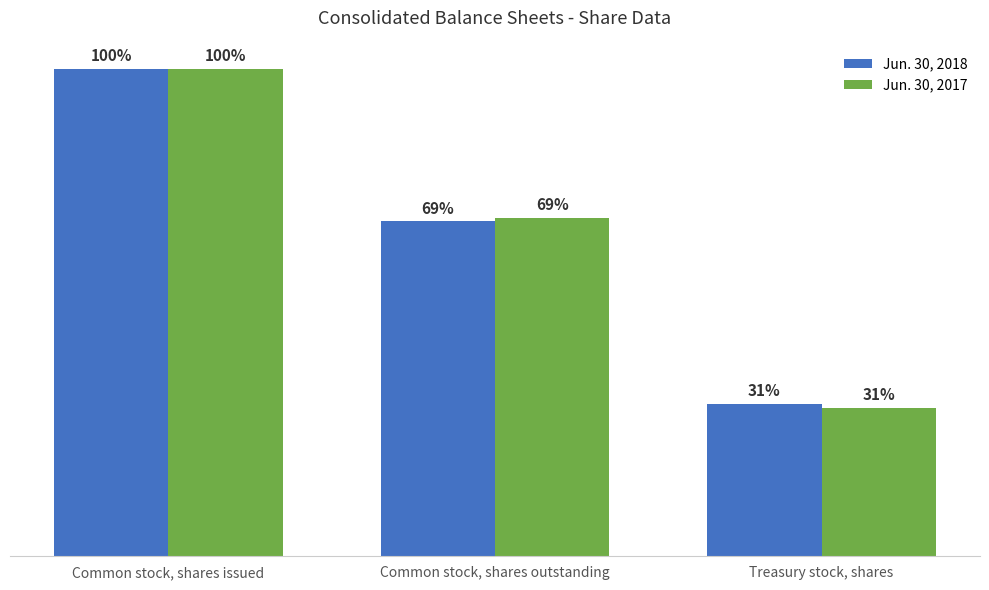

What position from the right is Treasury stock, shares?

1